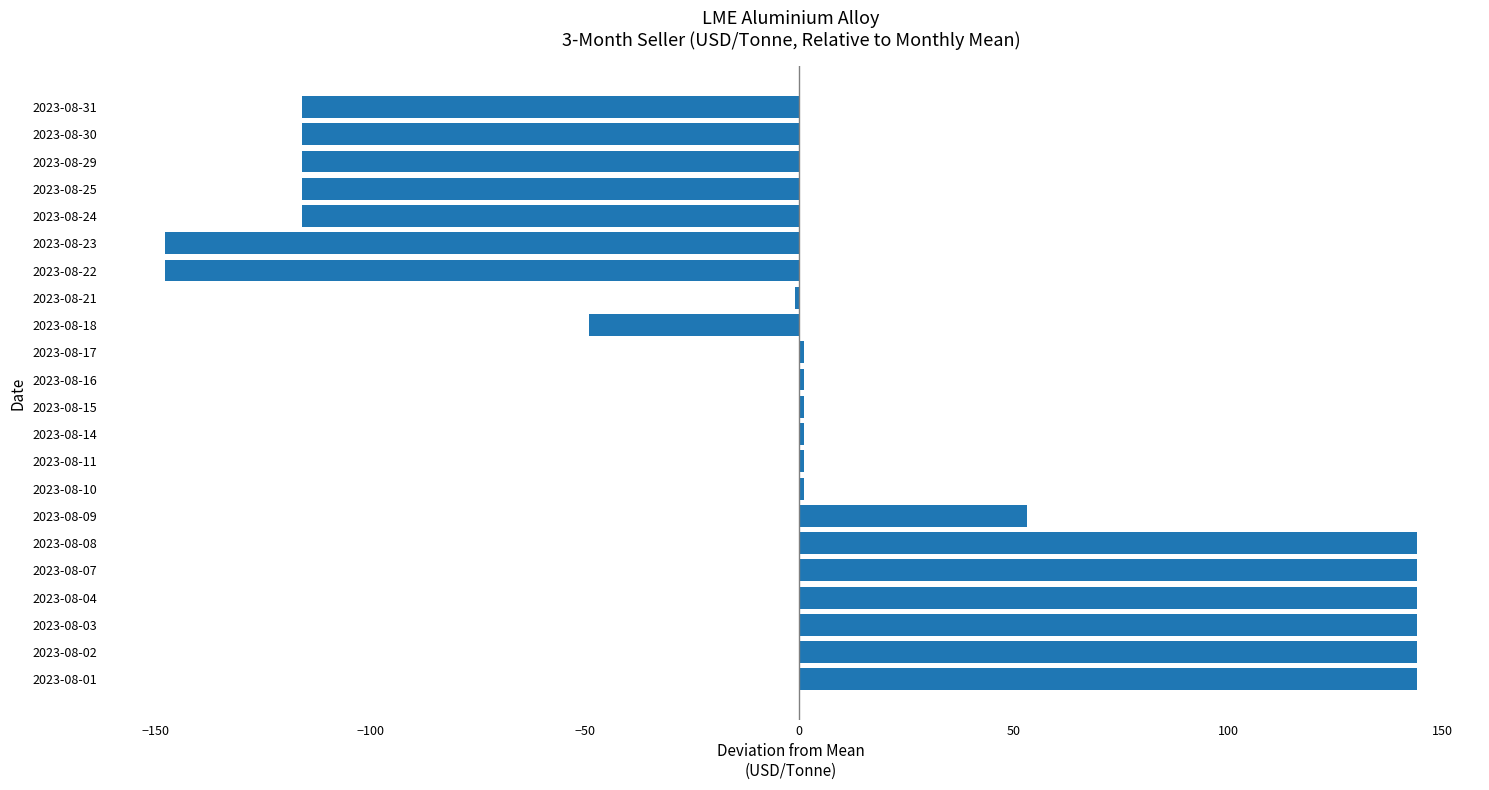

What is the change in value from 2023-08-22 to 2023-08-30?

+32.0